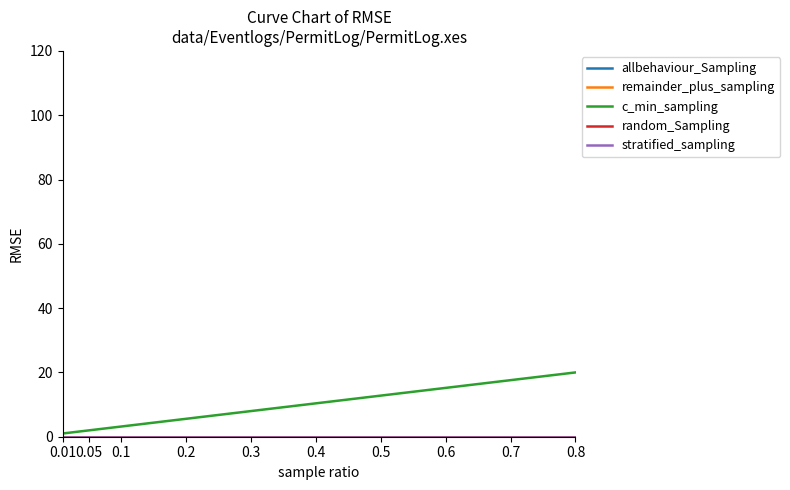

True or false: random_Sampling and stratified_sampling cross at least once.

False